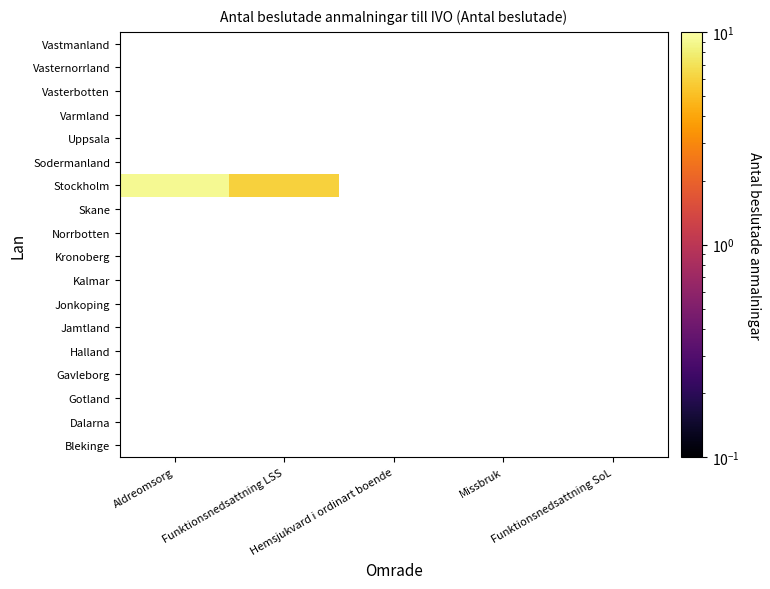

Which category has the highest value across all series?

Aldreomsorg